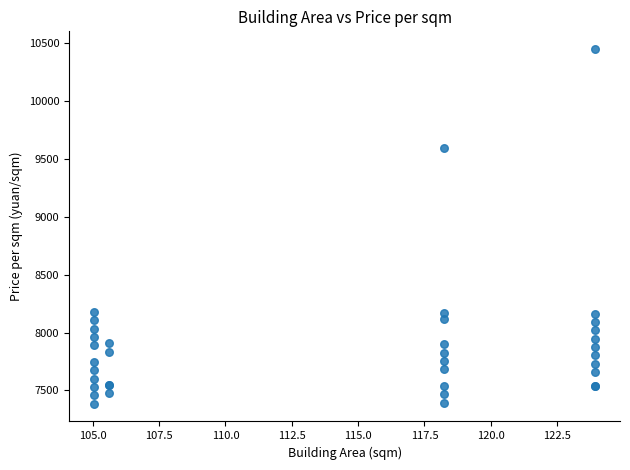

What Y value in the scatter plot is closest to 8917?

9595